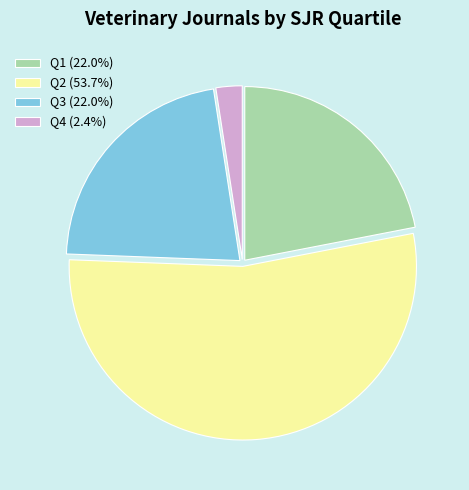

Is it true that Q1 is 13% of the pie?

False